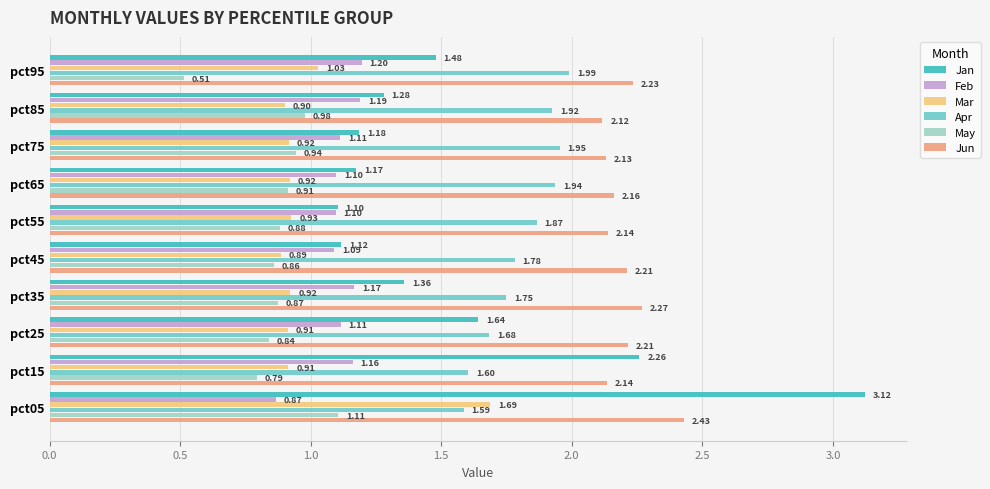

Rank the categories by Jan value from lowest to highest.

pct55, pct45, pct65, pct75, pct85, pct35, pct95, pct25, pct15, pct05